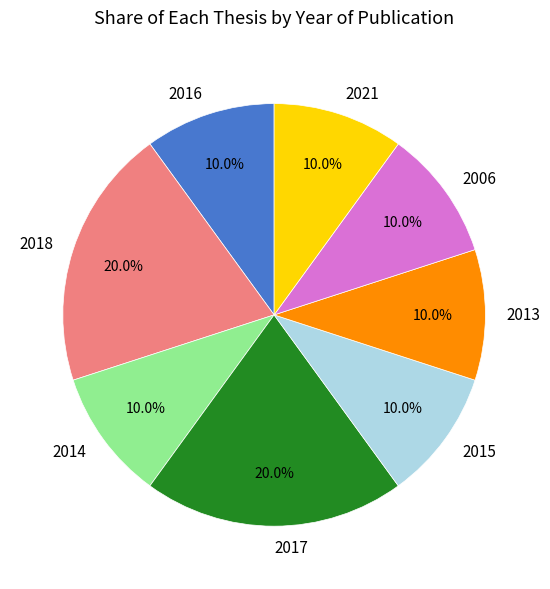

Is it true that 2016 is 3% of the pie?

False